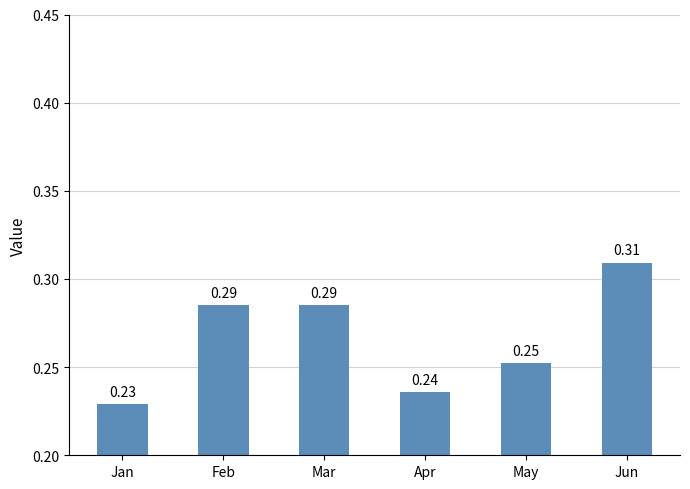

Between May and Feb, which is larger?

Feb